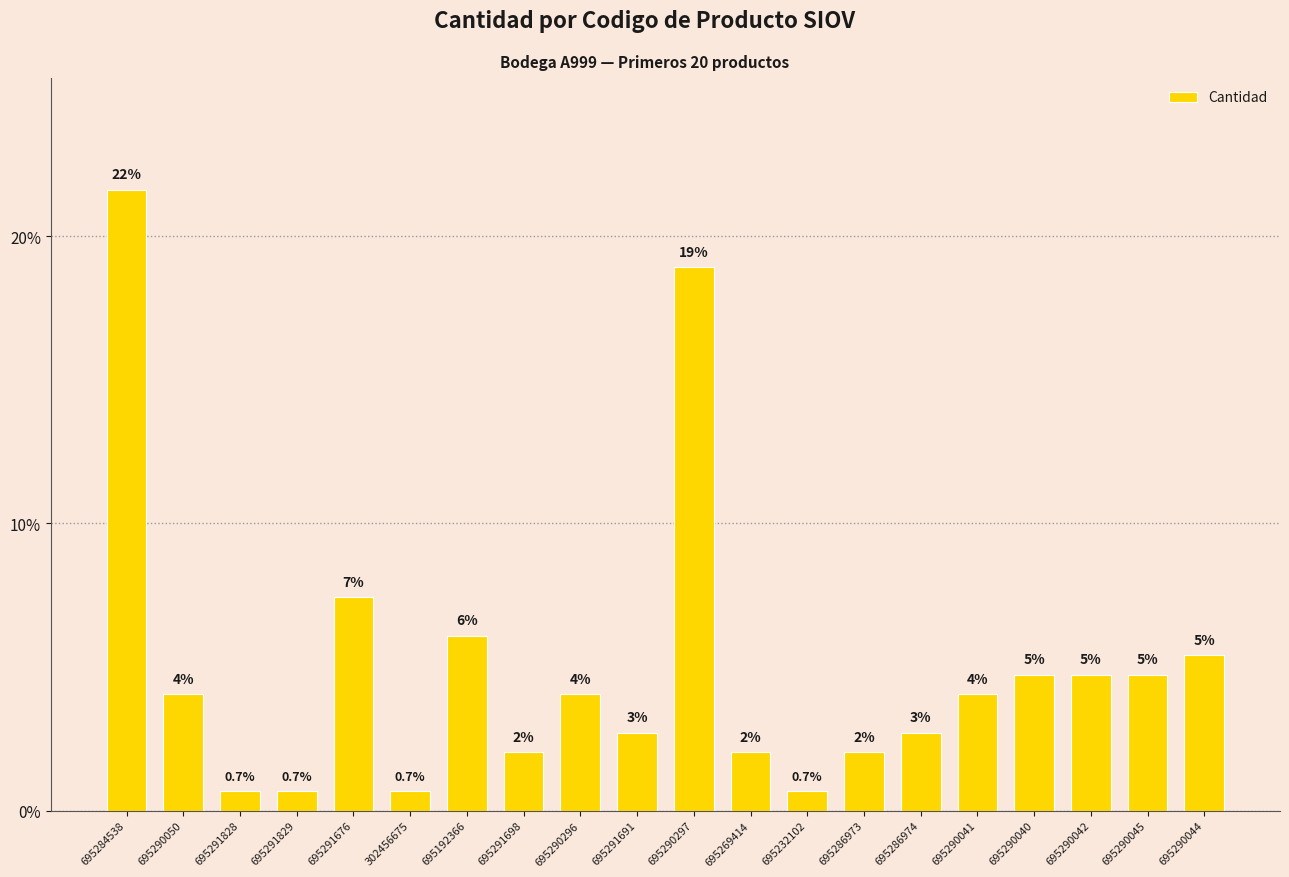

Are the bars horizontal?

No